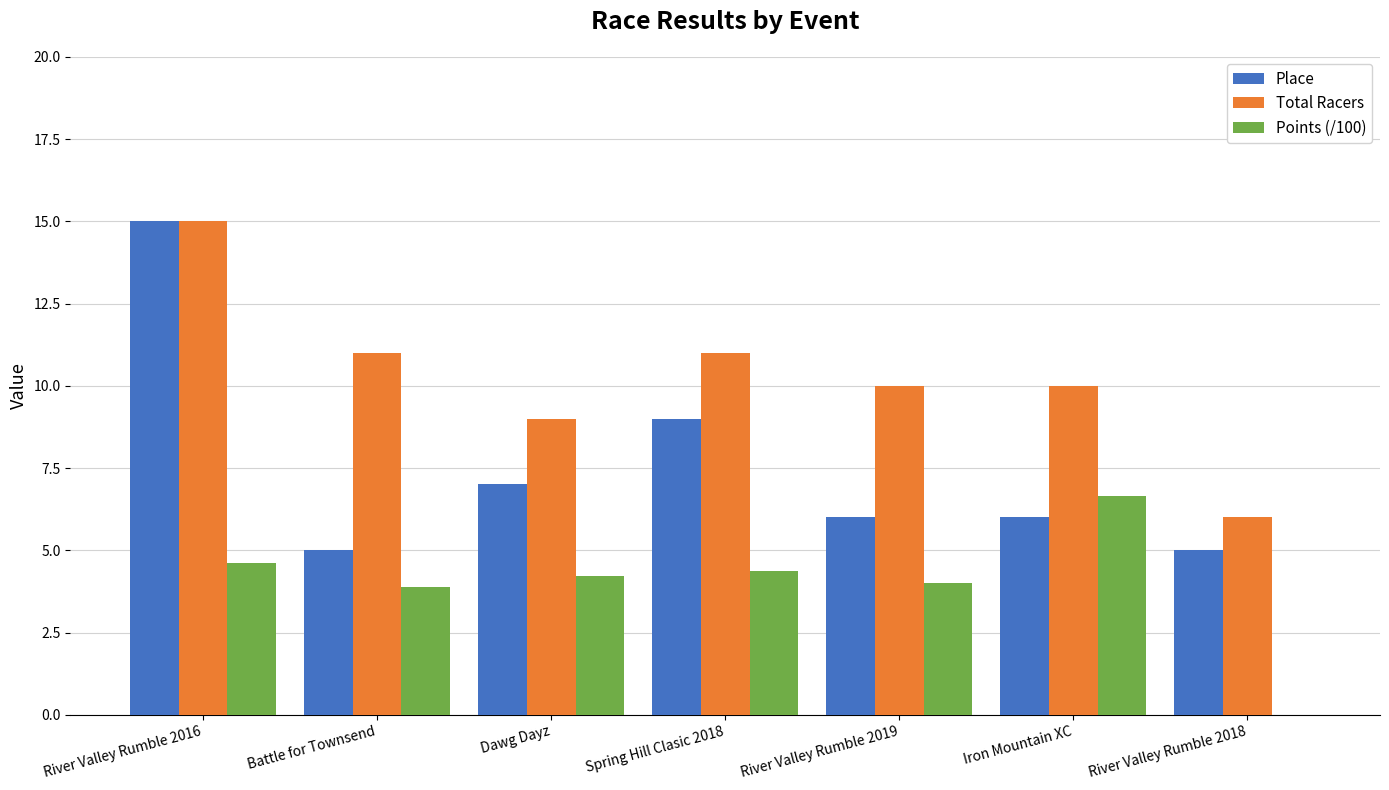

How many groups of bars are there?

7